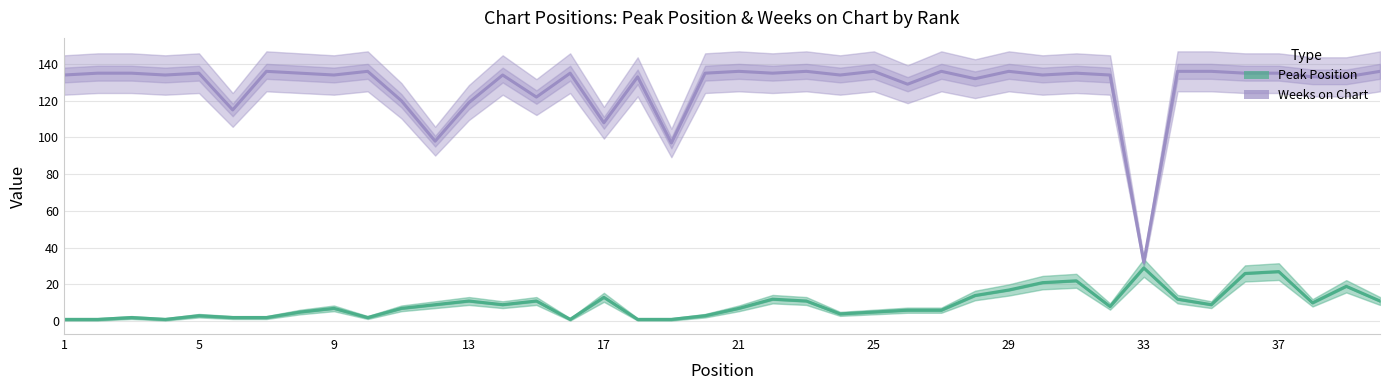

Which category has the lowest value in the Peak Position series?

1